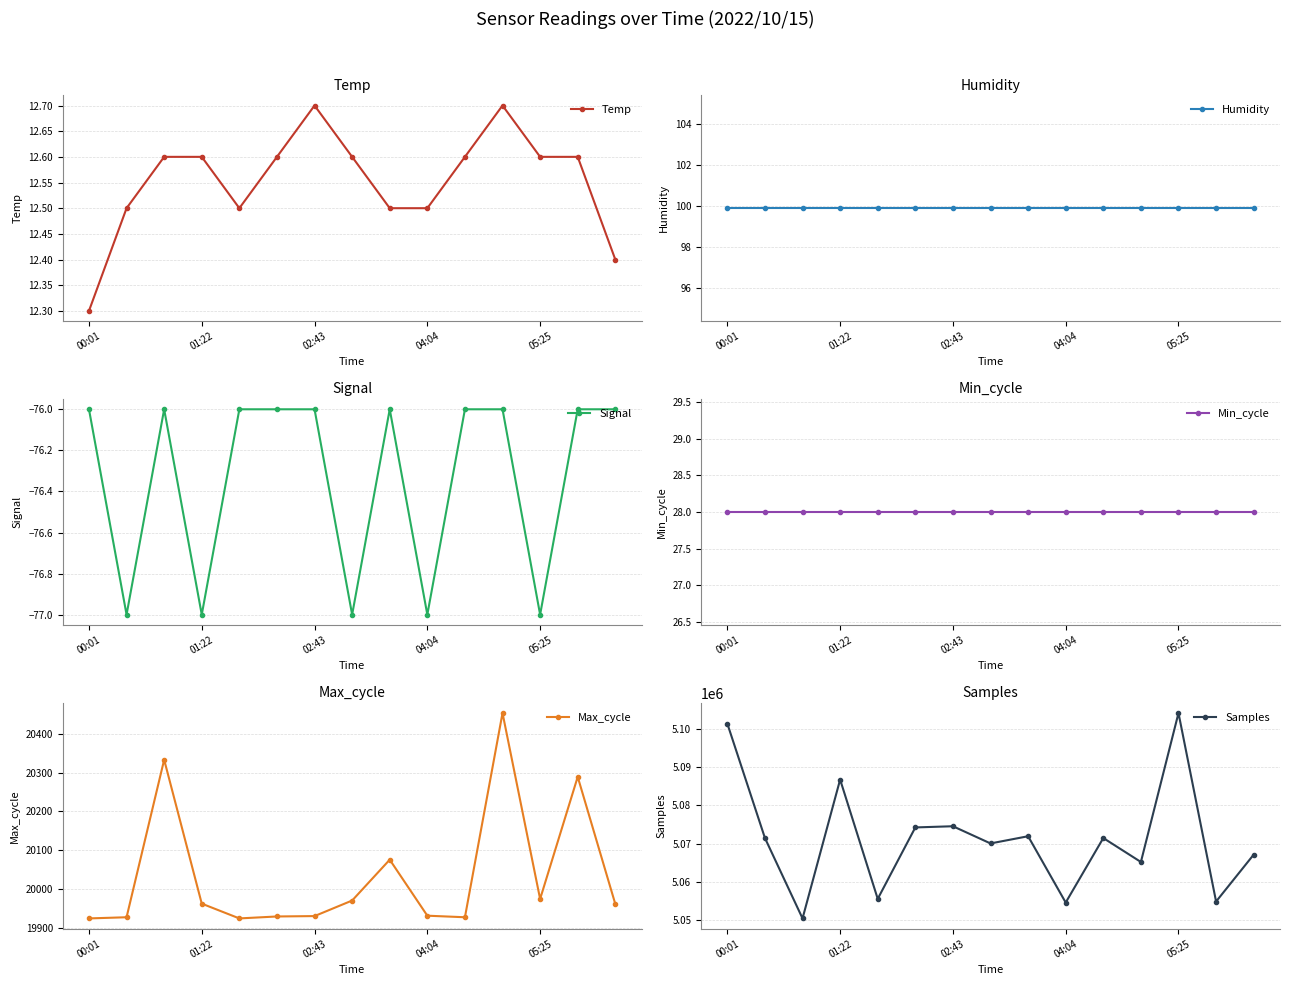

Read the Temp value at 00:01.

12.3